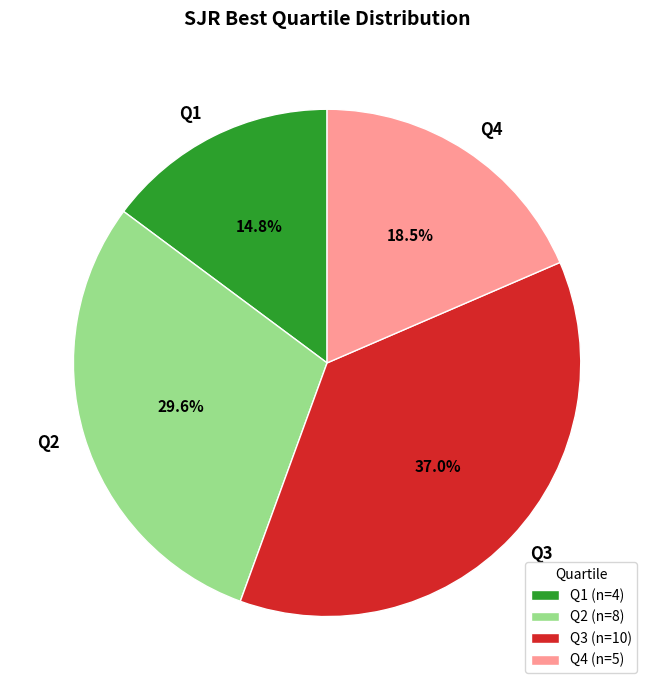

Is it true that Q4 is 25% of the pie?

False